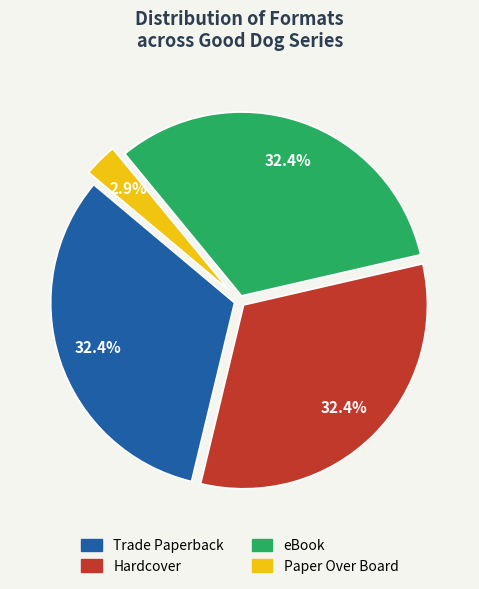

Is Trade Paperback the majority of the pie?

No